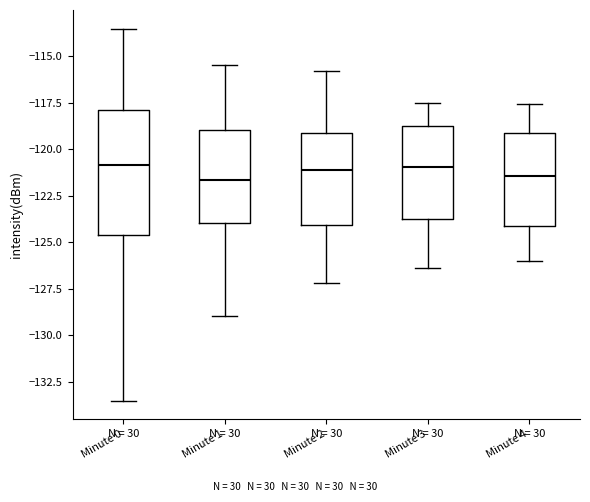

Reading left to right, read every box against the y-axis: the position of its median line, the range the box covers, and the ends of its whiskers. The values are not printed on the chart, so give them approximately, as read against the axis.

Minute 0: median -121.0, box -124.5 to -118.0, whiskers -133.5 to -113.5
Minute 1: median -121.5, box -124.0 to -119.0, whiskers -129.0 to -115.5
Minute 2: median -121.0, box -124.0 to -119.0, whiskers -127.0 to -116.0
Minute 3: median -121.0, box -124.0 to -118.5, whiskers -126.5 to -117.5
Minute 4: median -121.5, box -124.0 to -119.0, whiskers -126.0 to -117.5